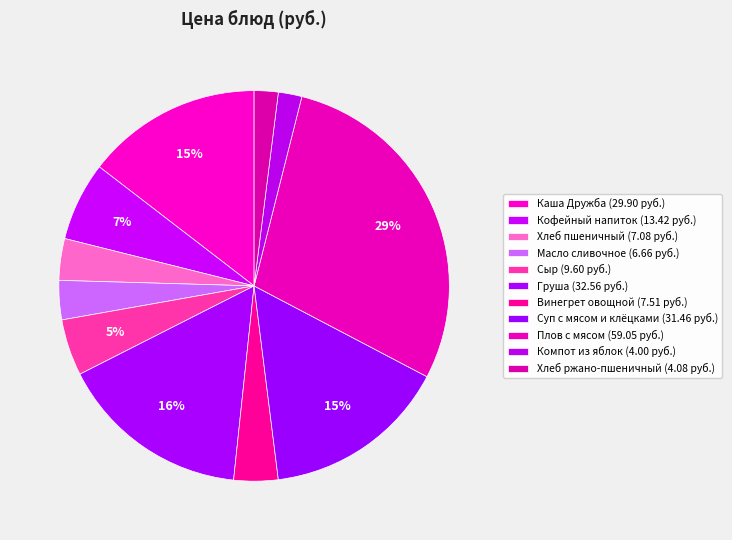

To the nearest percent, what portion does Плов с мясом represent?

29%